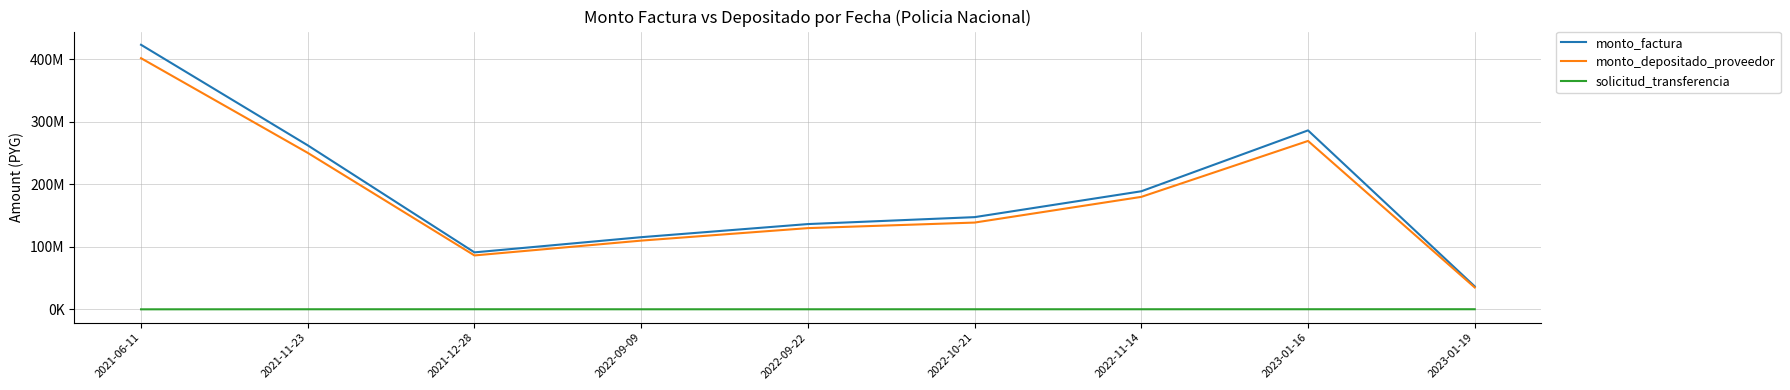

Where is solicitud_transferencia nearest to the value 135180?

2022-10-21